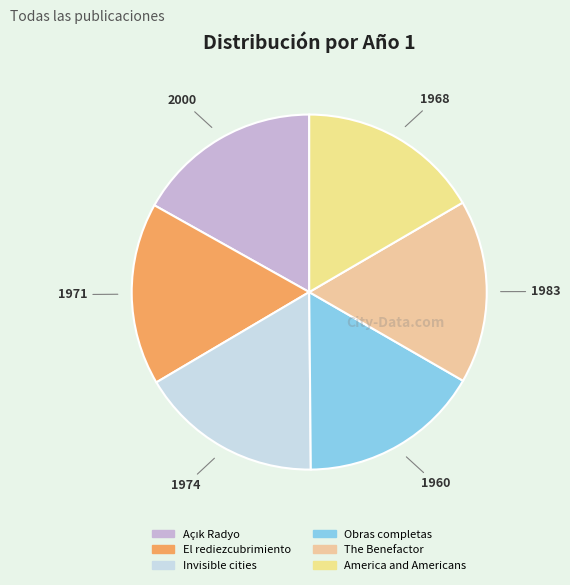

Count the number of slices in the pie.

6